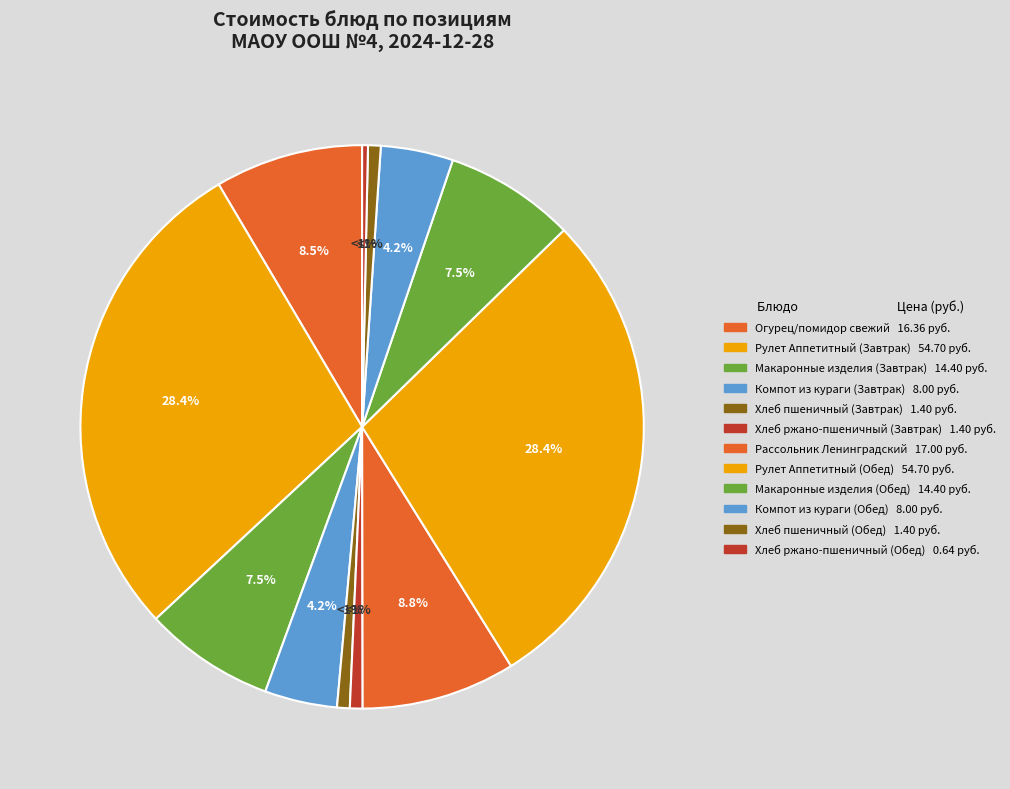

What portion of the pie excludes Компот из кураги (Завтрак)?

95.8%